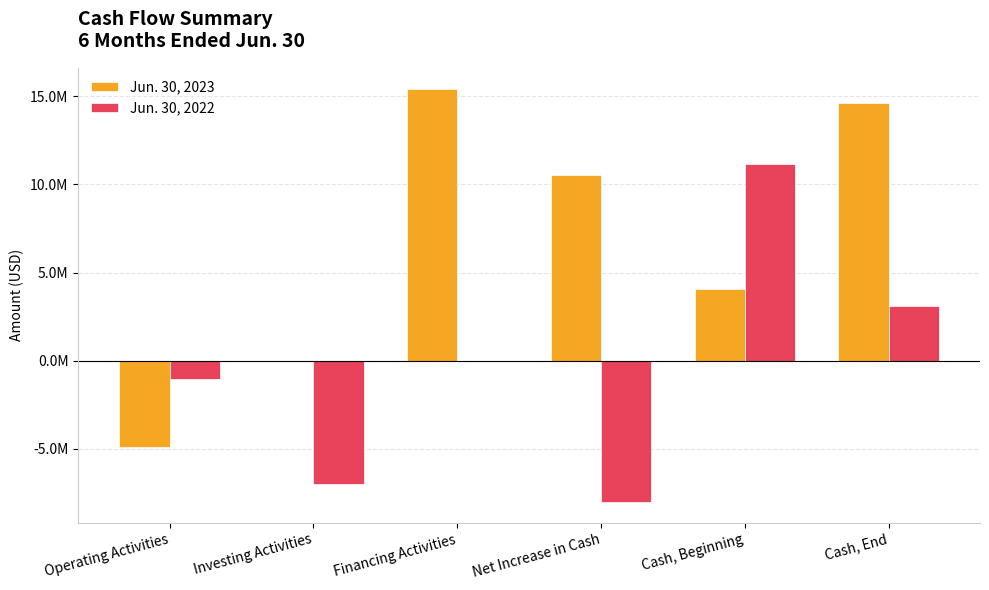

What value does the Jun. 30, 2022 series have at Investing Activities, to the nearest 100?

-7007000